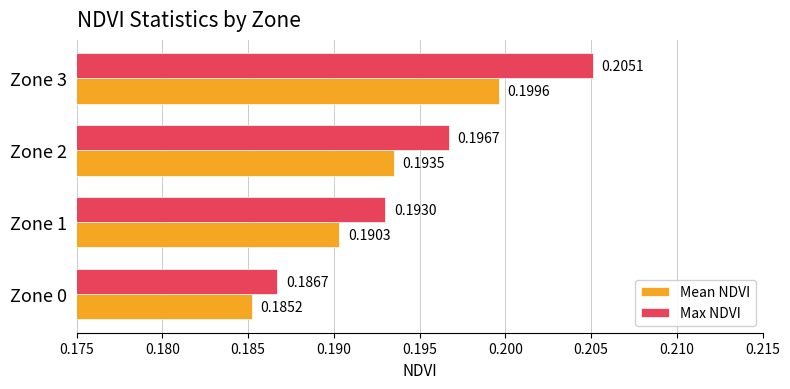

Which series has the widest spread of values?

Max NDVI